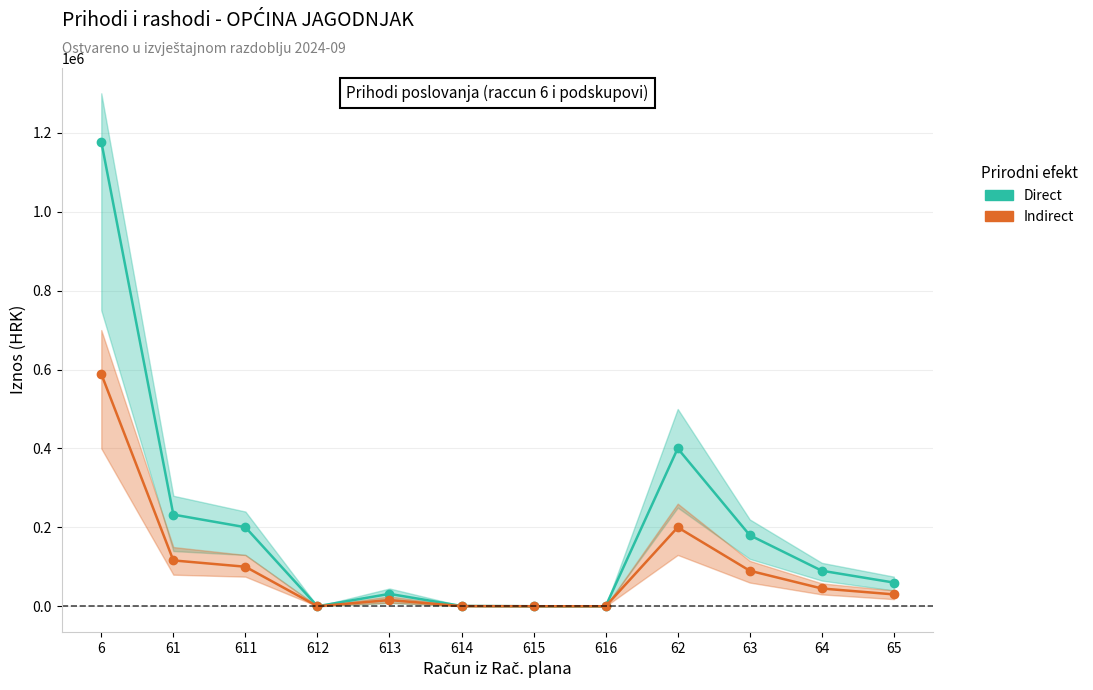

What is the label of the 7th point from the left?

615